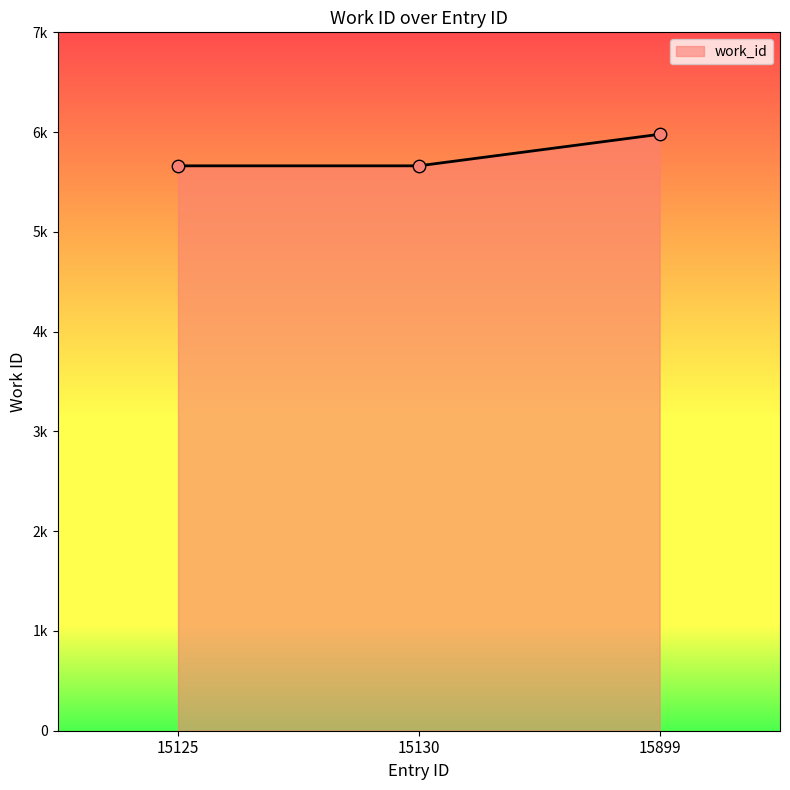

What is the ratio of the value at 15130 to the value at 15125?

1.0